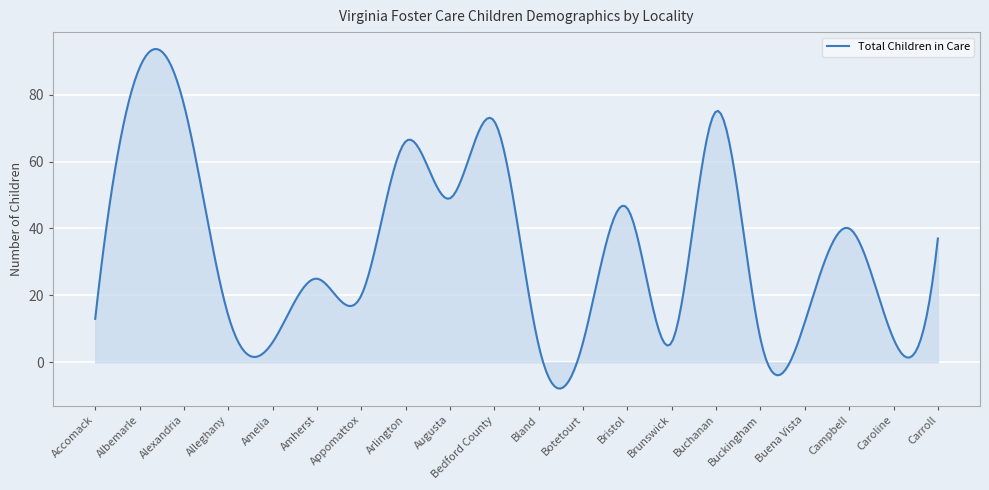

What is the maximum value shown in the chart?

93.6